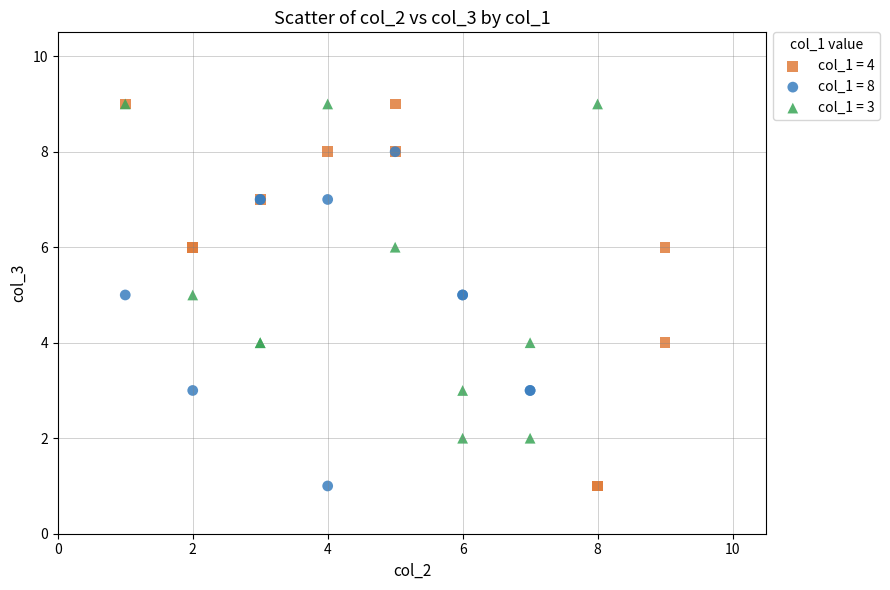

Which series has the largest Y range (max minus min)?

col_1 = 4